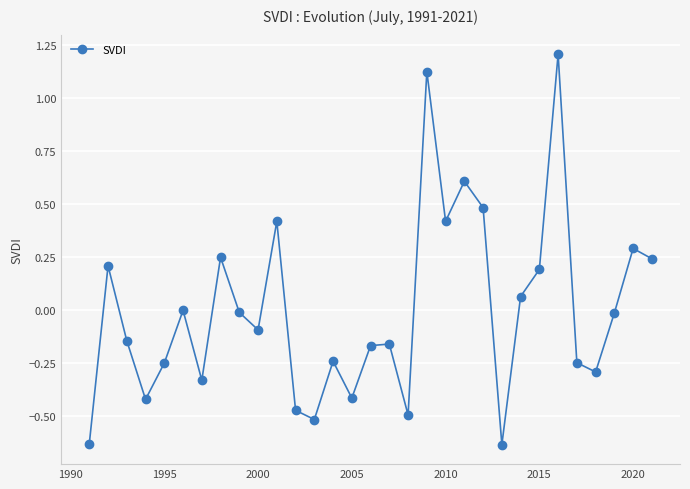

How many series are shown in this chart?

1